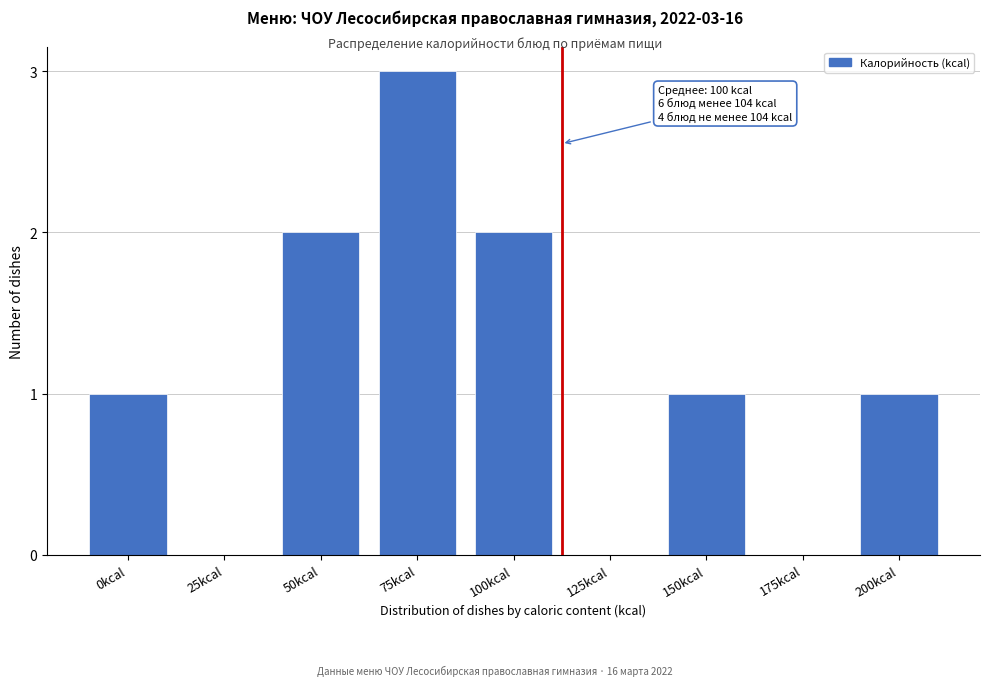

Reading left to right, transcribe all the data shown in this chart.

0kcal=1	25kcal=0	50kcal=2	75kcal=3	100kcal=2	125kcal=0	150kcal=1	175kcal=0	200kcal=1